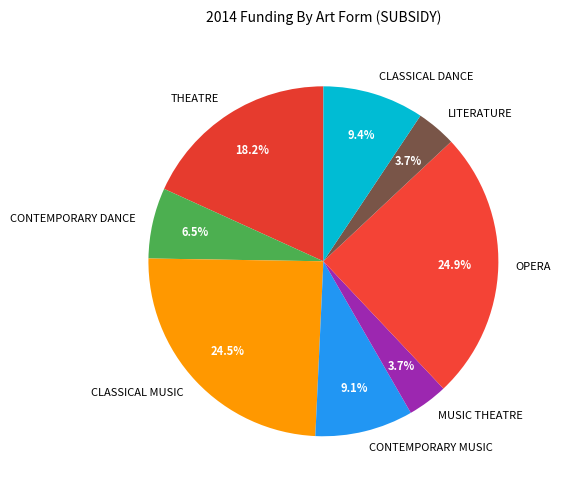

Which has a higher value, CLASSICAL MUSIC or THEATRE?

CLASSICAL MUSIC